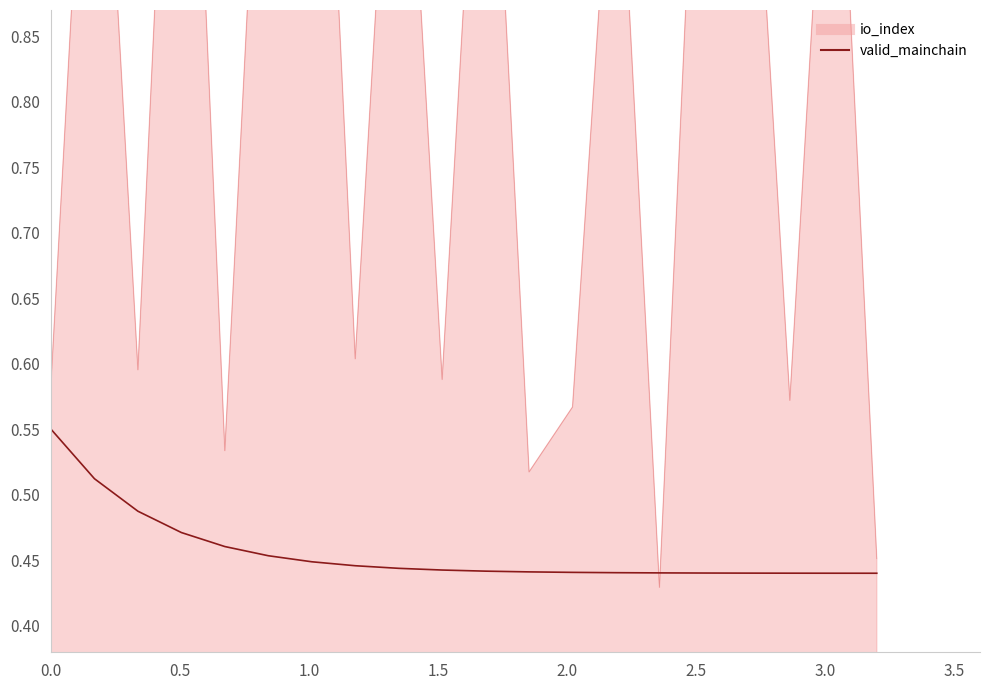

True or false: there are more than 2 points higher than both neighbors.

False